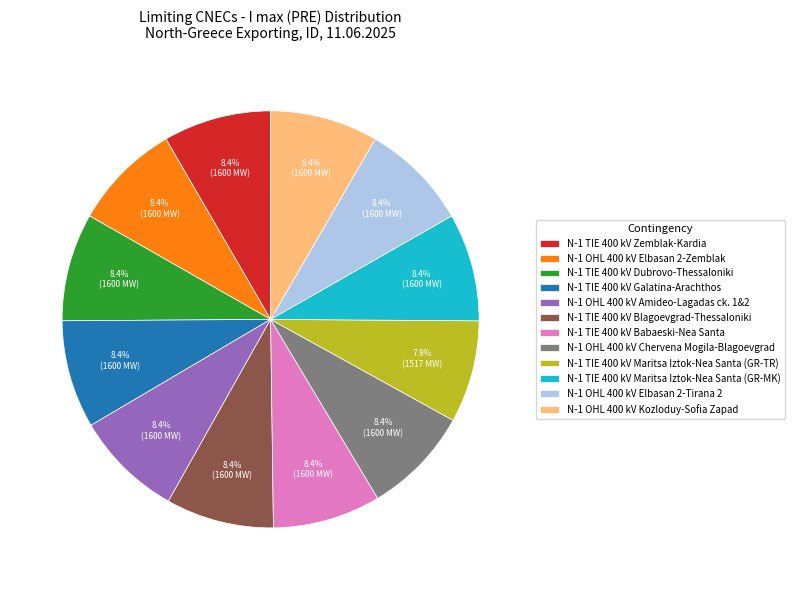

To the nearest percent, what portion does N-1 TIE 400 kV Maritsa Iztok-Nea Santa (GR-MK) represent?

8%